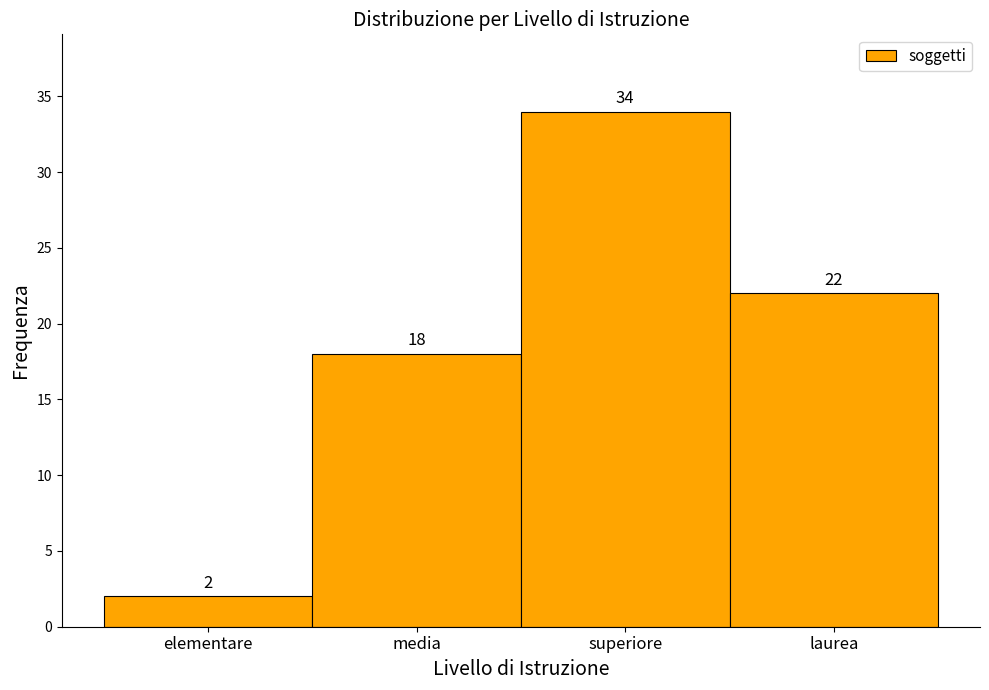

Reading left to right, what are all the values shown in this chart?

elementare=2	media=18	superiore=34	laurea=22